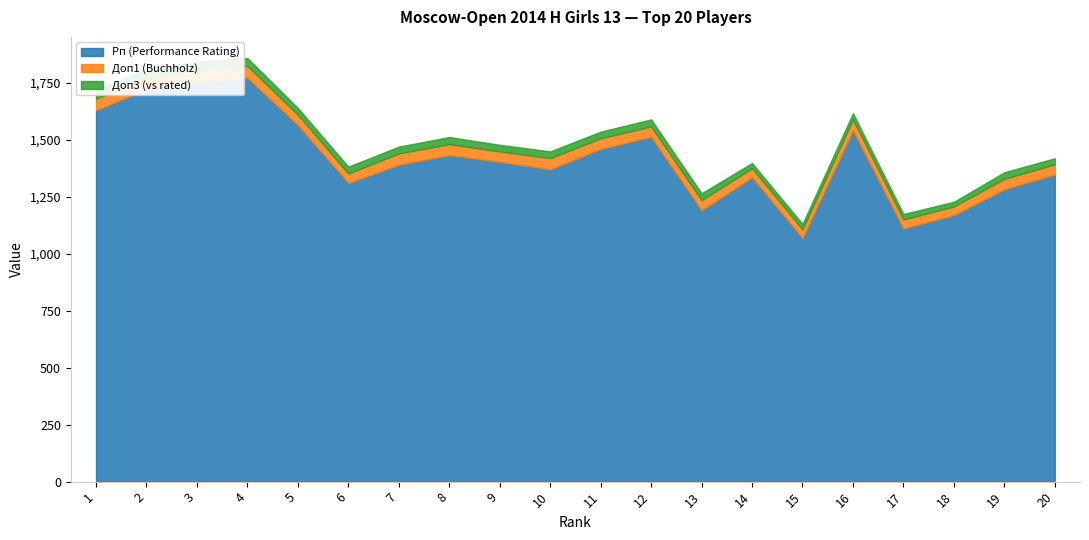

The value of Доп3 (vs rated) at 1 is 52.3. True or false?

False